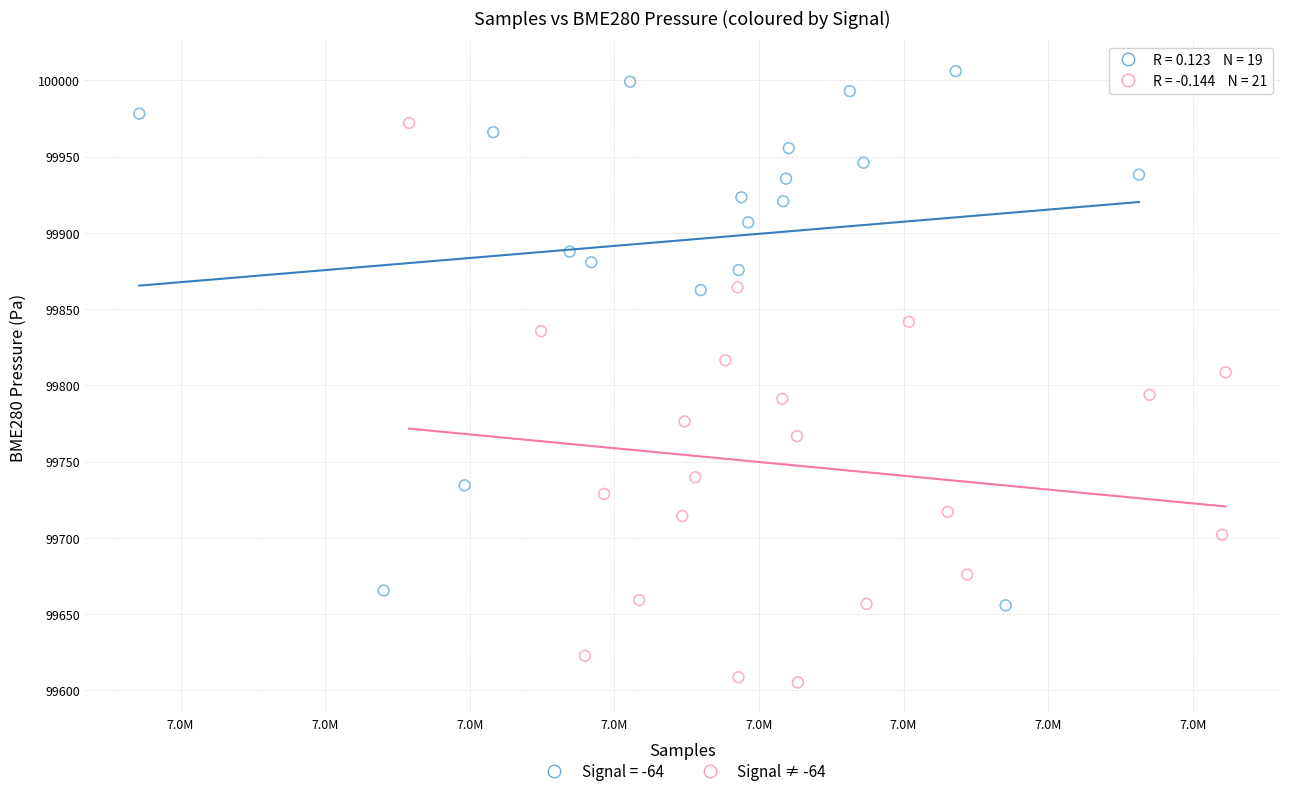

Which series contains the highest Y value?

Signal = -64